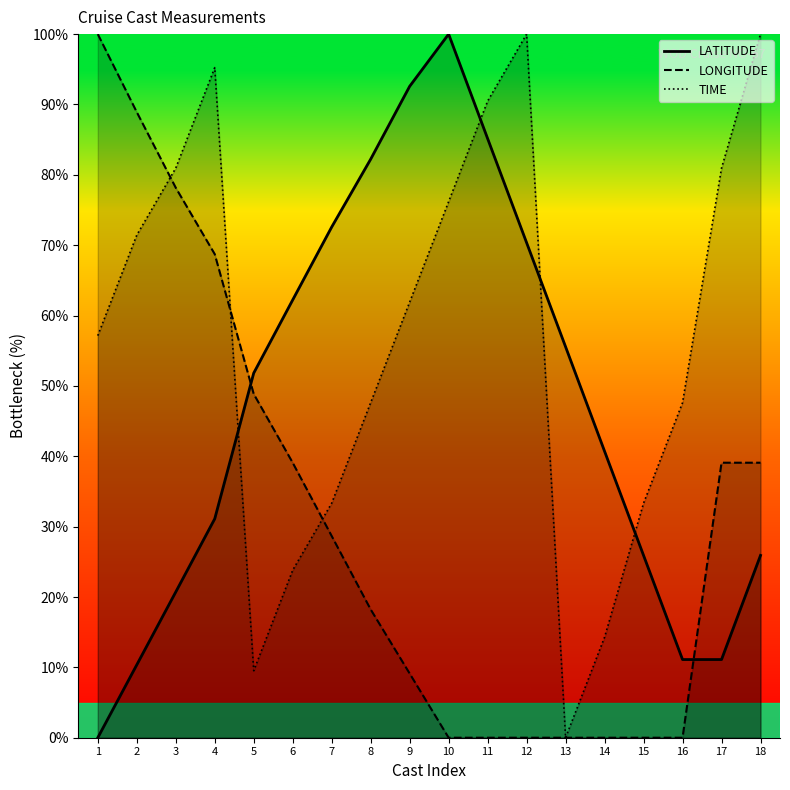

What is the approximate value of LATITUDE at 4?

31.1